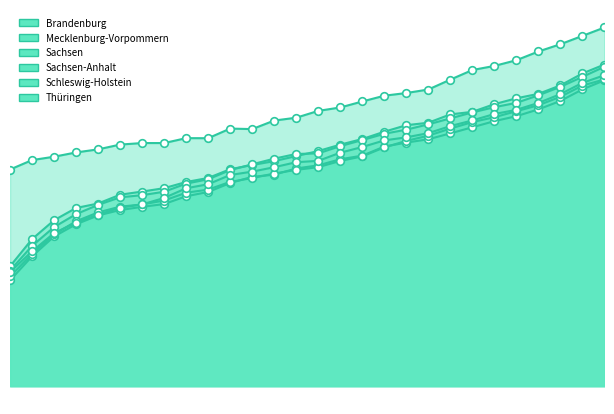

Which series contains the lowest Y value?

Mecklenburg-Vorpommern